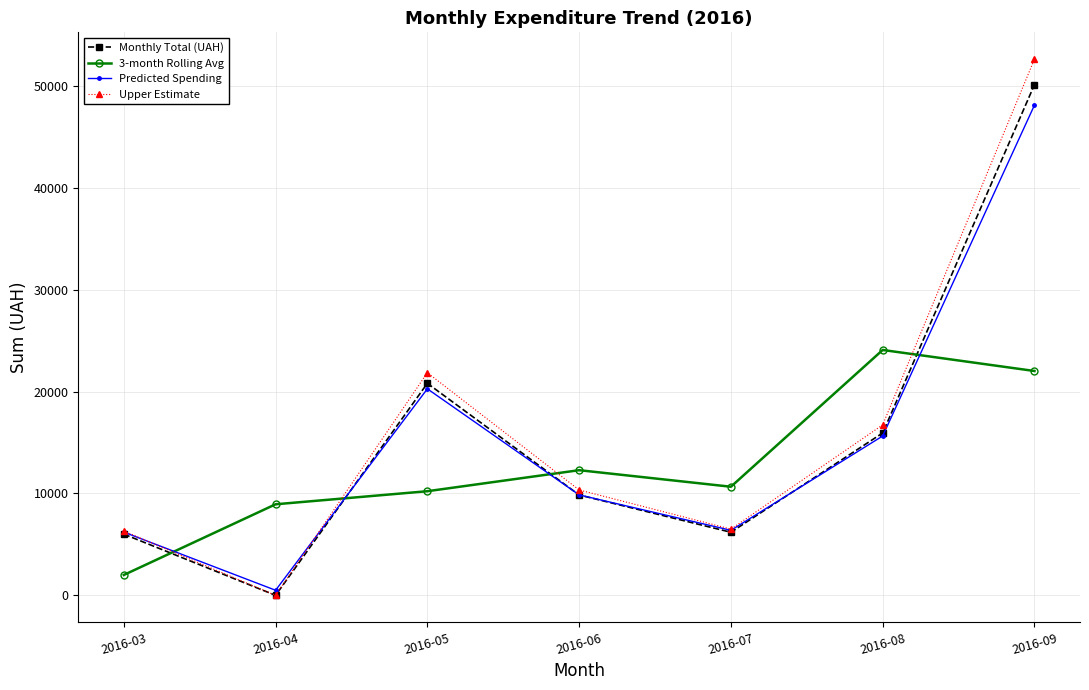

What is the value of the 3-month Rolling Avg point at the 7th from the left?

22013.2